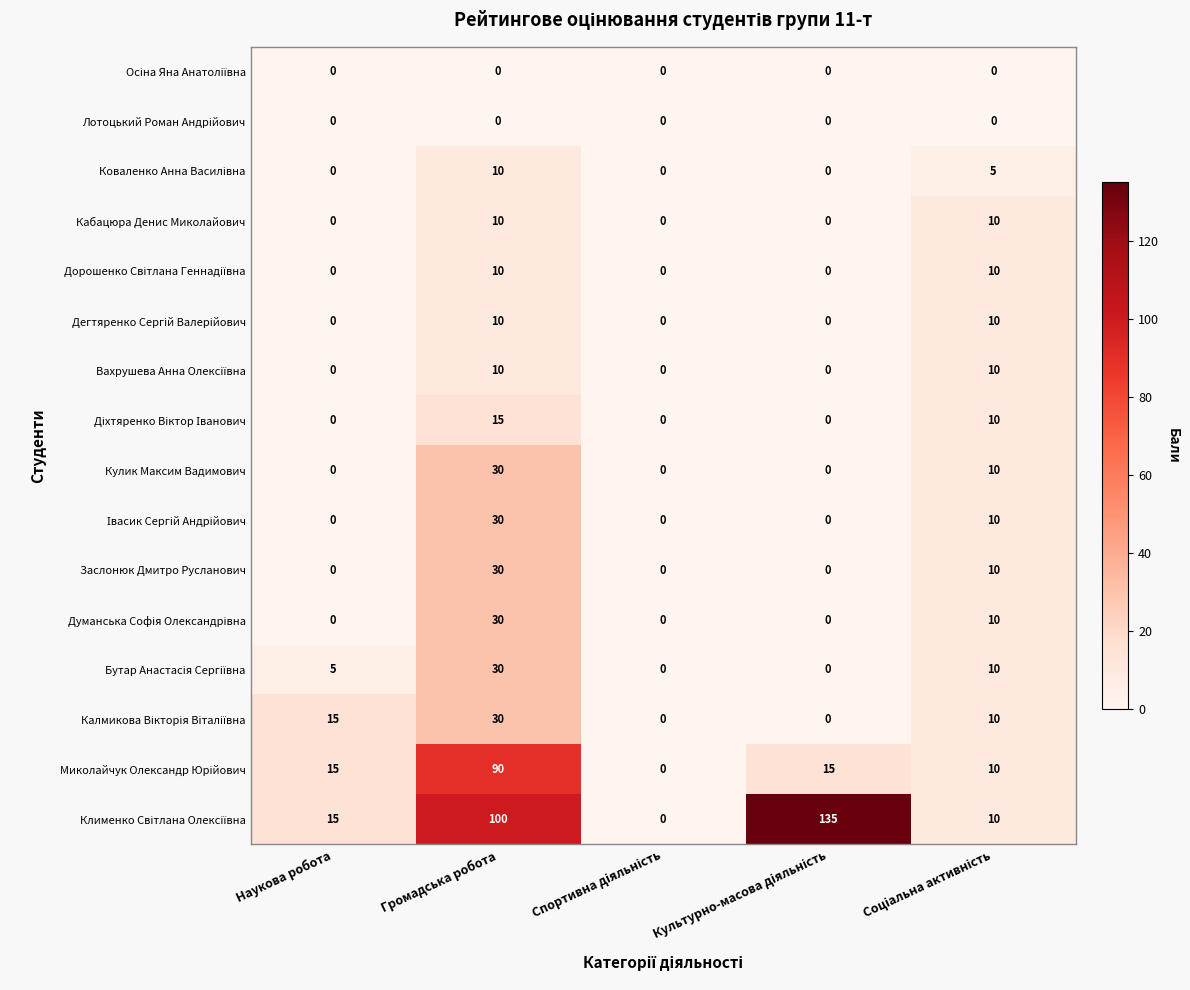

What is the greatest value displayed?

135